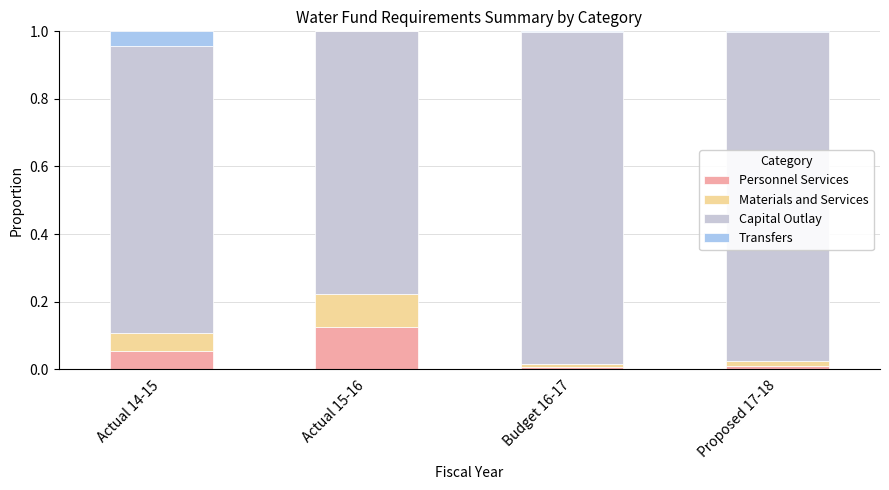

The value of Personnel Services at Proposed 17-18 is 0.0. True or false?

True